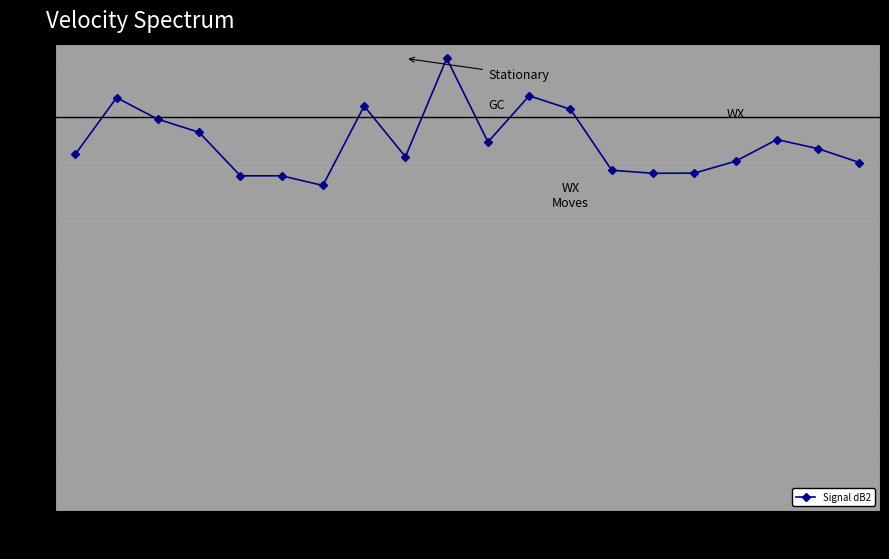

What is the sum of the values at 4 and 20?

-12.2